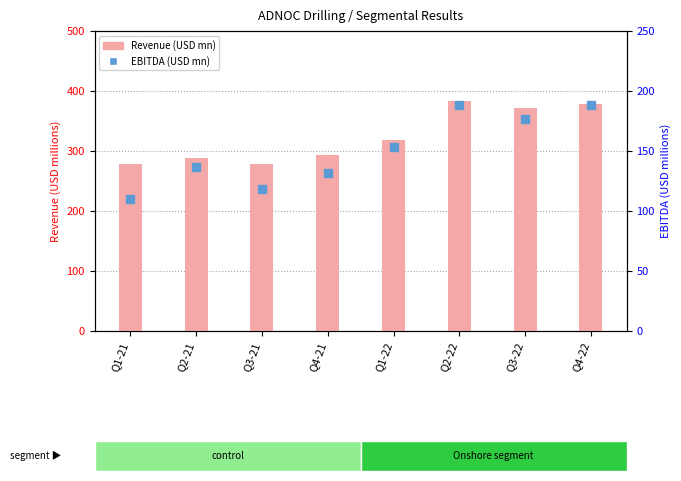

At how many categories does at least one series exceed 377?

2